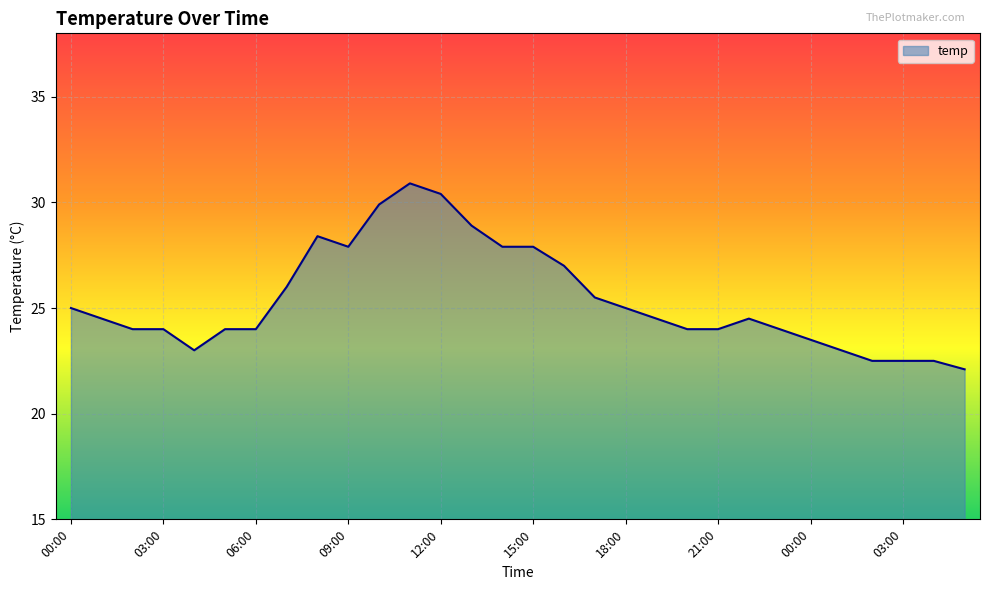

What is the minimum value shown in the chart?

22.1